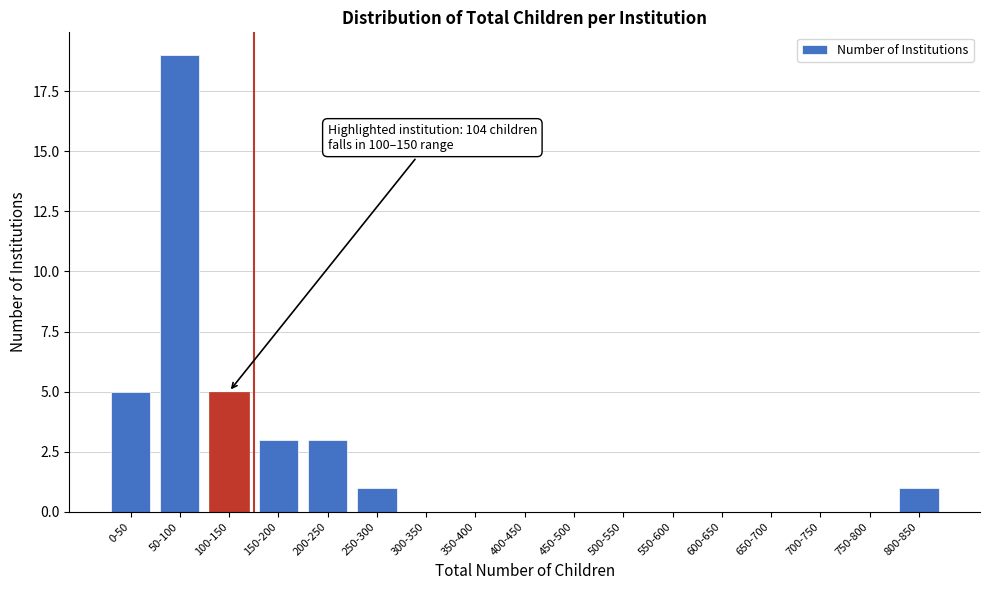

Reading left to right, transcribe all the data shown in this chart.

0-50=5	50-100=19	100-150=5	150-200=3	200-250=3	250-300=1	300-350=0	350-400=0	400-450=0	450-500=0	500-550=0	550-600=0	600-650=0	650-700=0	700-750=0	750-800=0	800-850=1